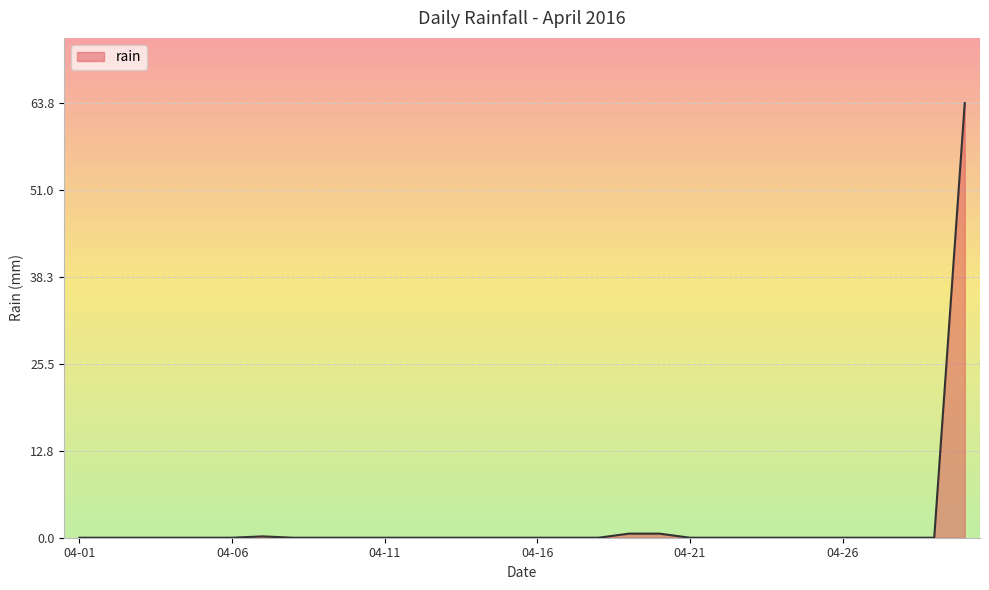

What is the difference between the second highest and minimum values?

0.6